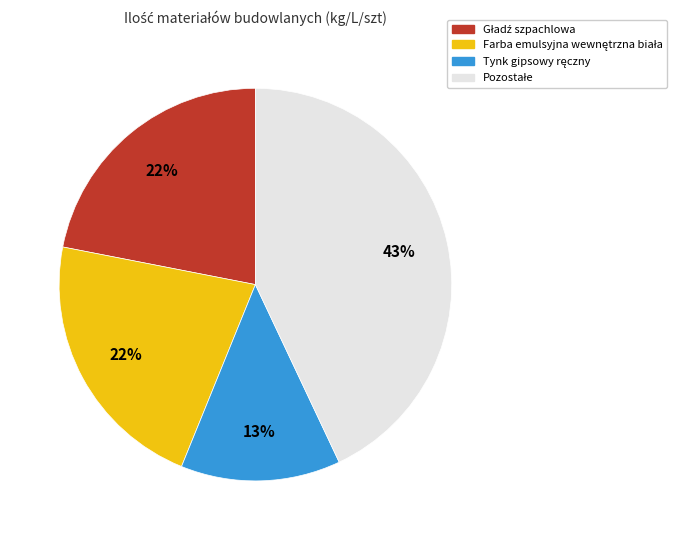

Is there any slice that represents more than half of the pie?

No